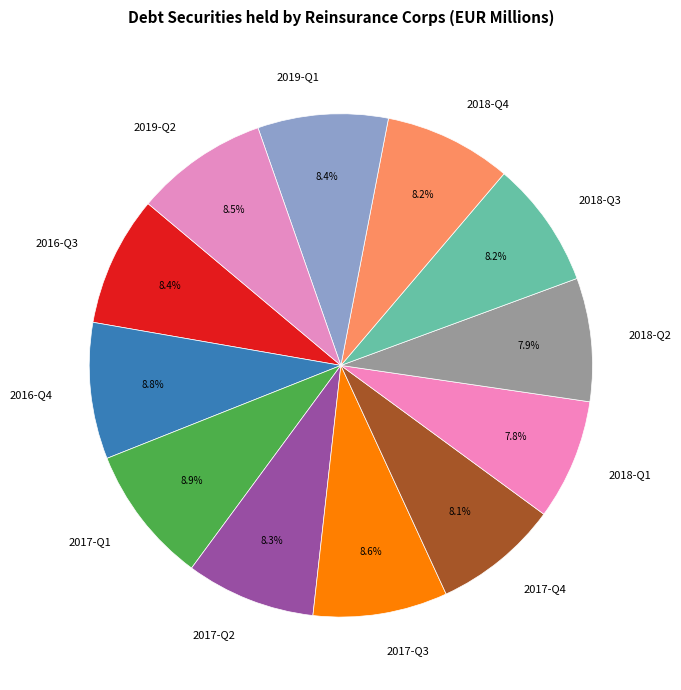

Is there any slice that represents more than half of the pie?

No